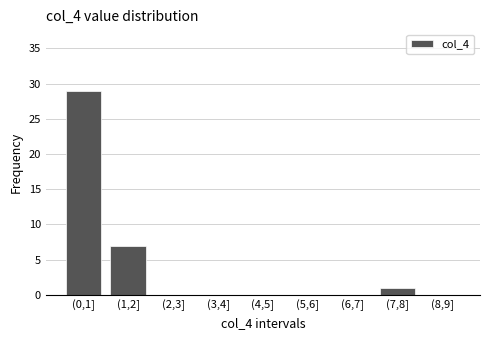

Reading right to left, what are all the values shown in this chart?

(8,9]=0	(7,8]=1	(6,7]=0	(5,6]=0	(4,5]=0	(3,4]=0	(2,3]=0	(1,2]=7	(0,1]=29